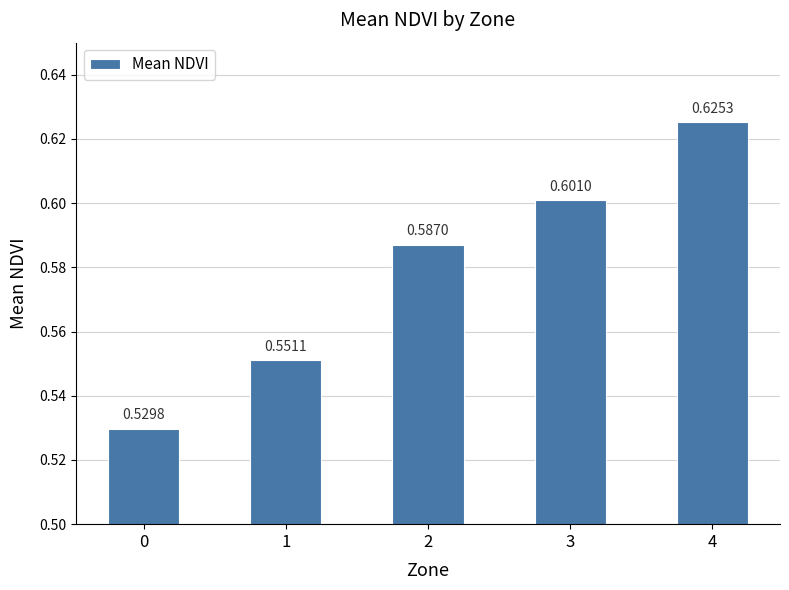

What is the change in value from 0 to 4?

+0.1